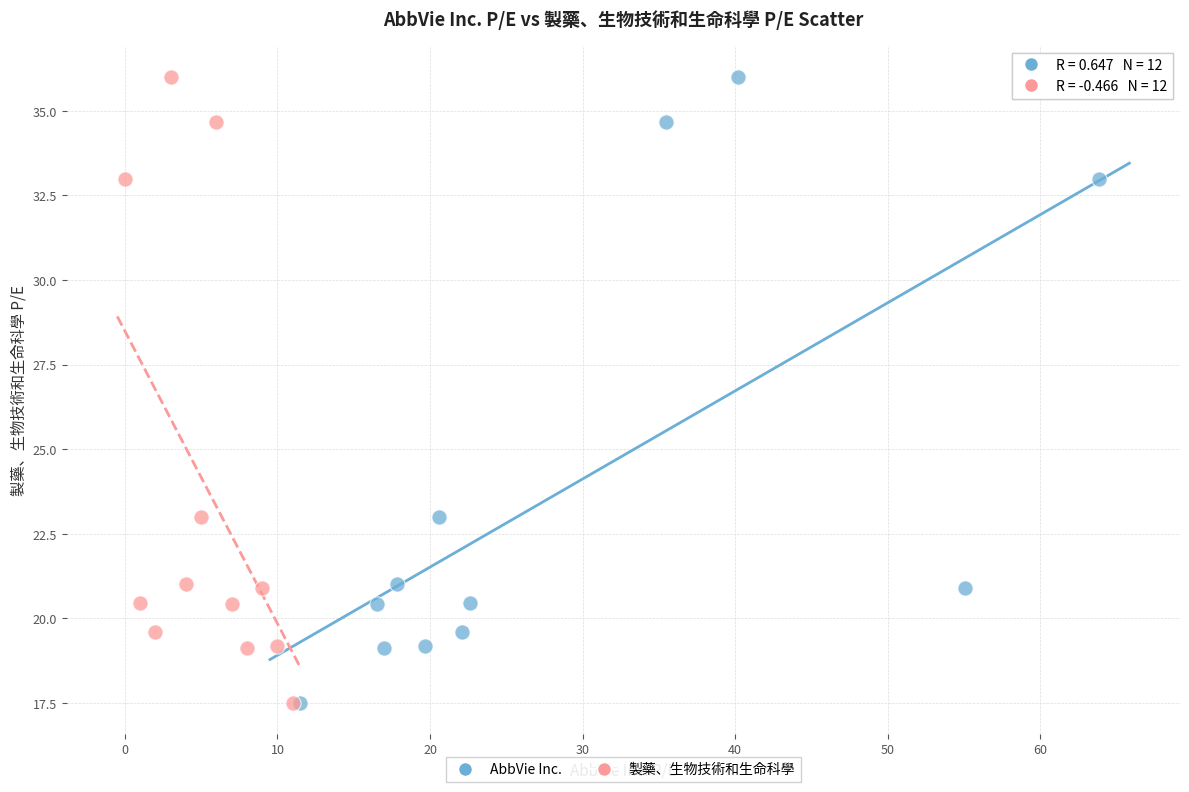

What are all the series names shown in the legend?

AbbVie Inc., 製藥、生物技術和生命科學